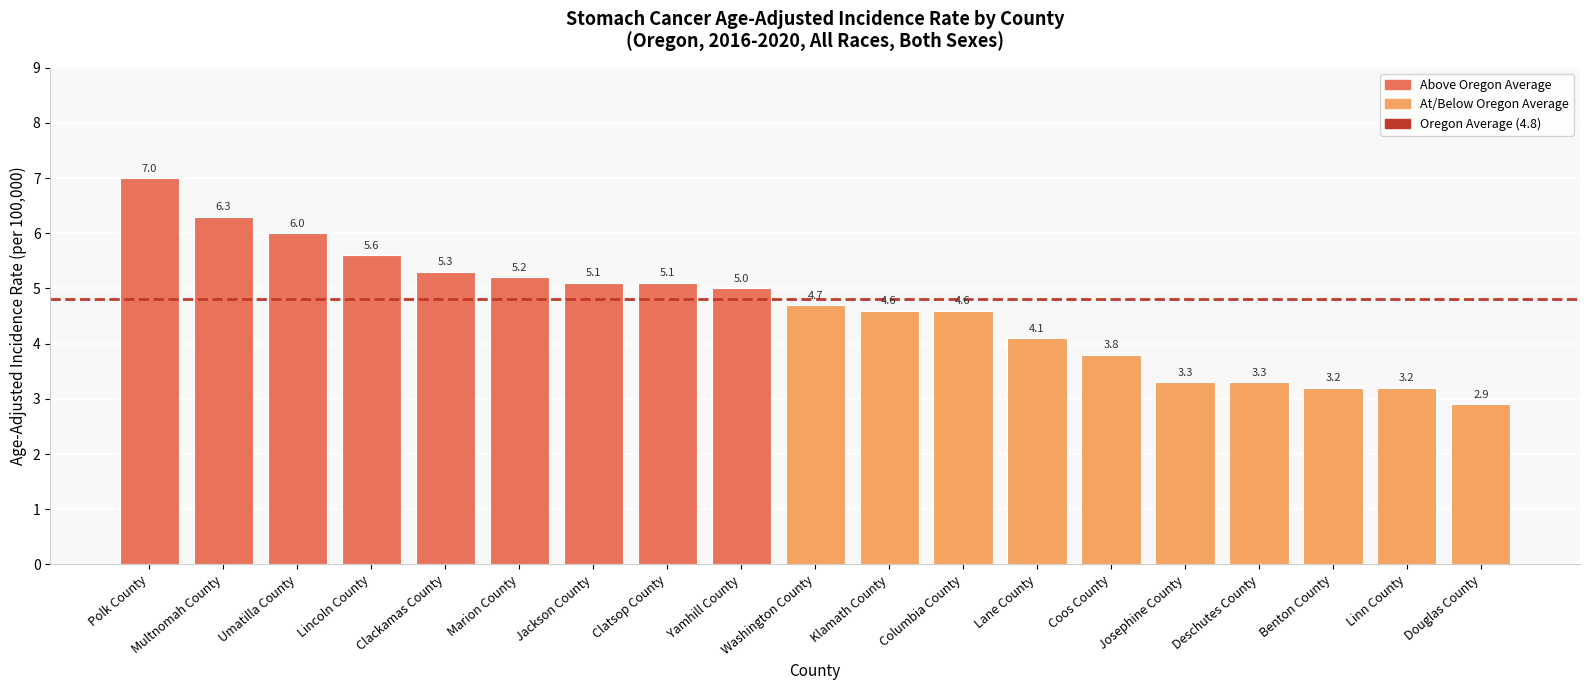

Where is the data nearest to the value 4?

Lane County